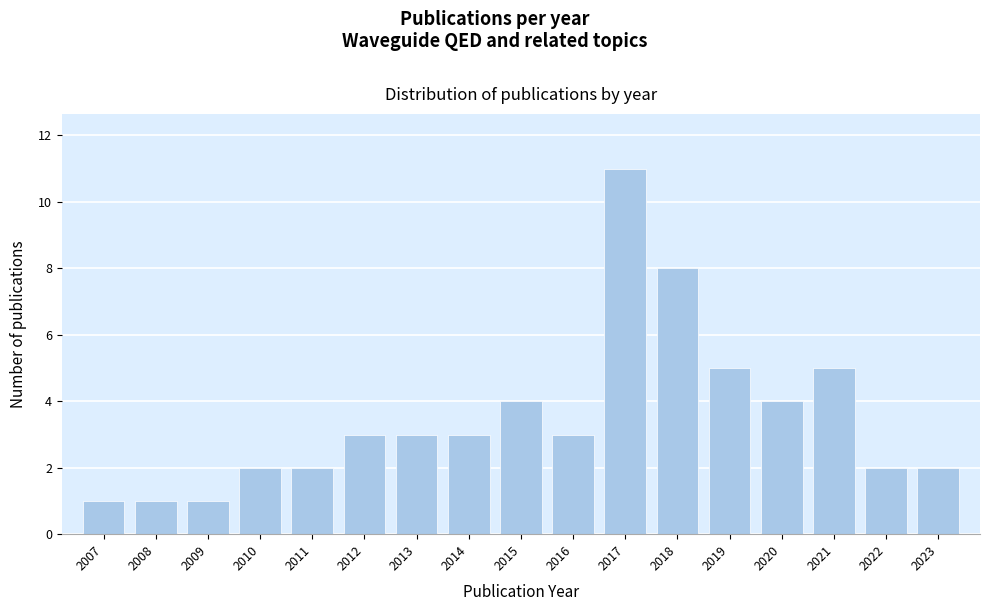

Reading right to left, list all the values displayed in this chart.

2	2	5	4	5	8	11	3	4	3	3	3	2	2	1	1	1